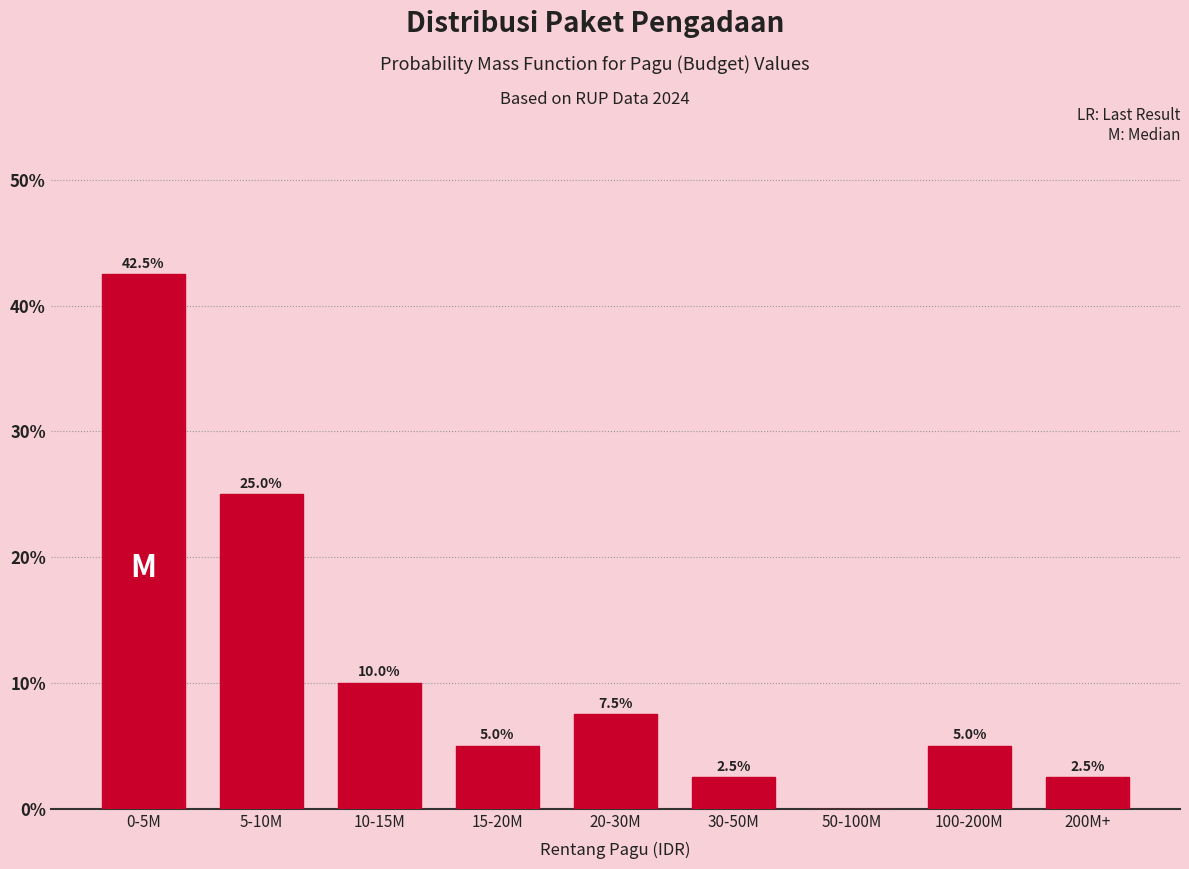

Reading right to left, list all the values displayed in this chart.

200M+=2.5	100-200M=5.0	50-100M=0.0	30-50M=2.5	20-30M=7.5	15-20M=5.0	10-15M=10.0	5-10M=25.0	0-5M=42.5